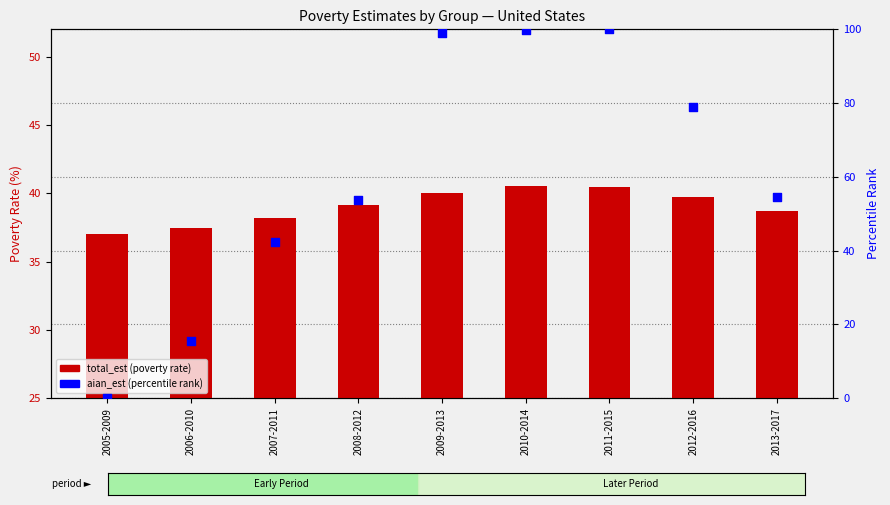

Is the value of aian_est (percentile) at 2008-2012 greater than the value of total_est at 2010-2014?

Yes